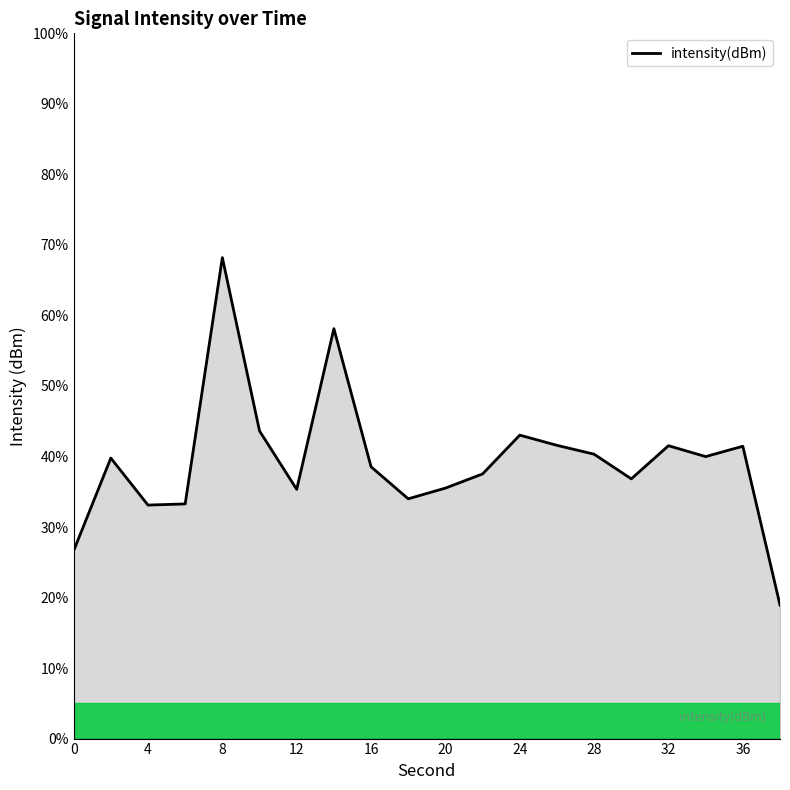

How many lines are shown in the chart?

1